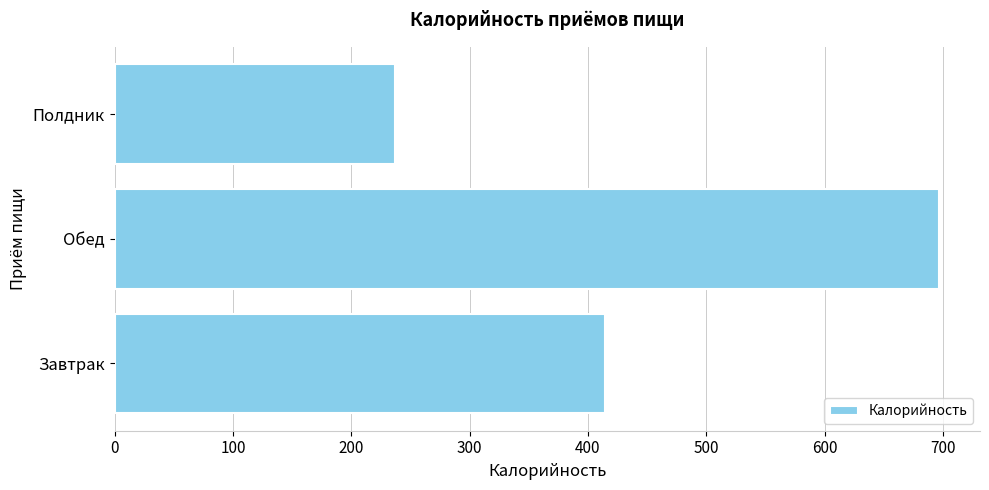

What is the minimum value shown in the chart?

237.1